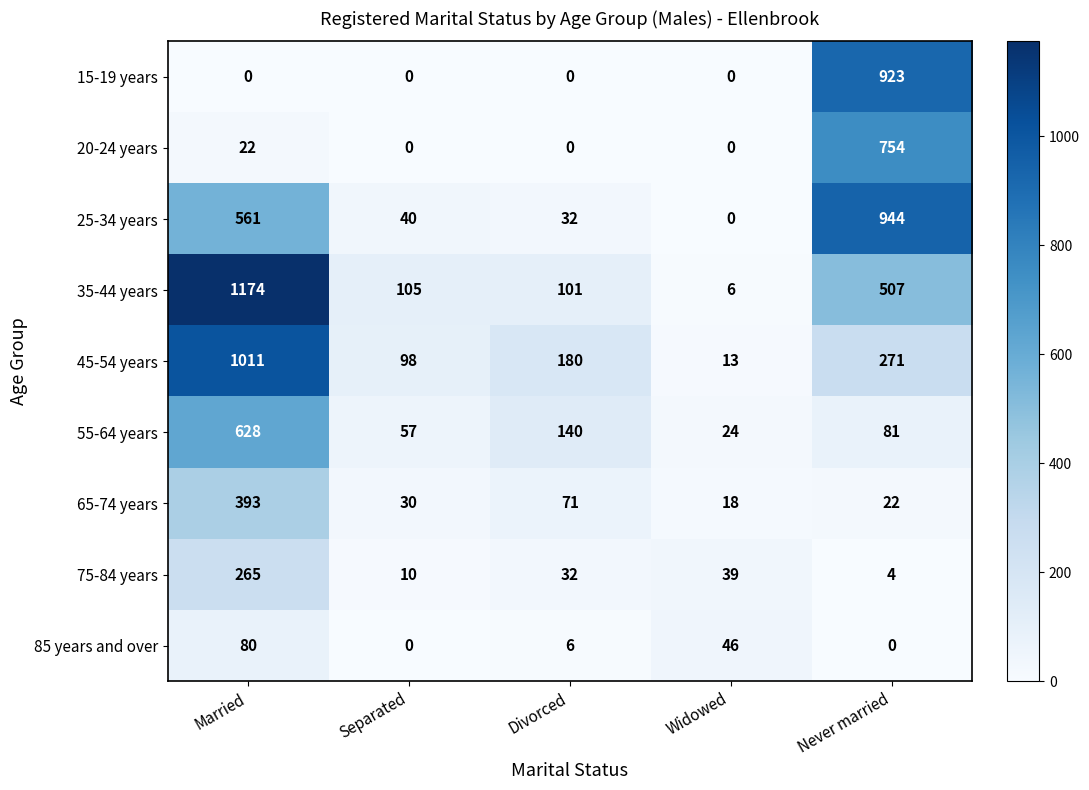

What is the maximum value for 45-54 years?

1011